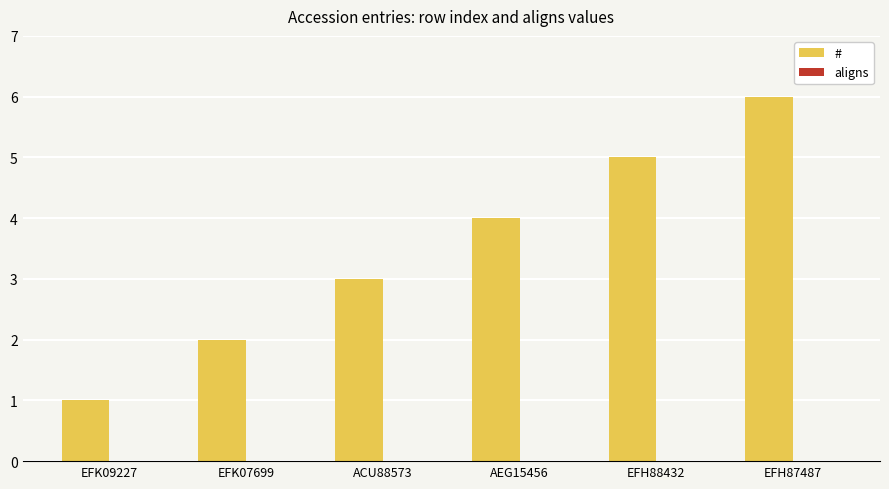

What position from the left is EFH88432?

5